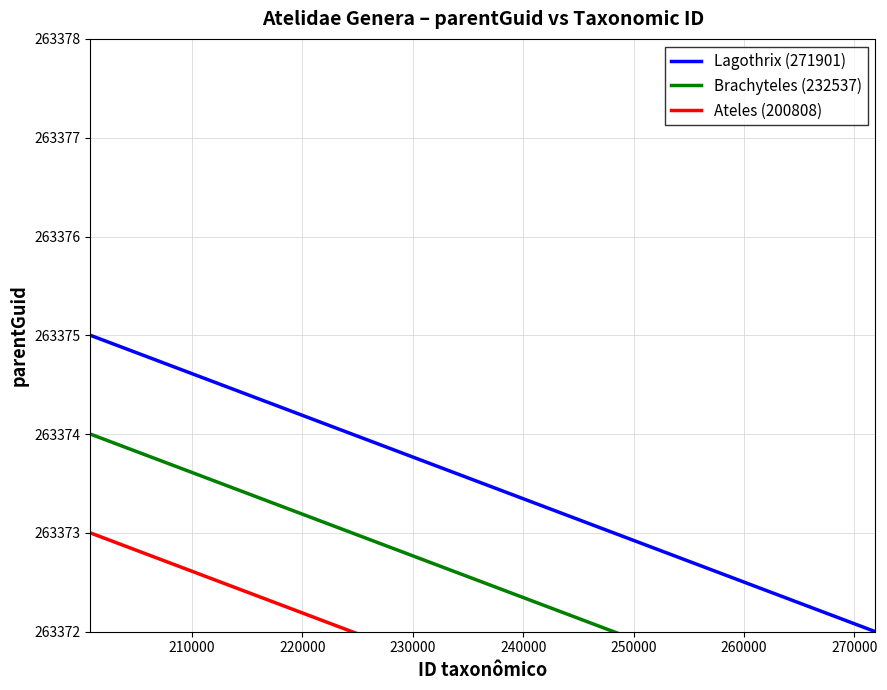

Is it true that Lagothrix (271901) equals 398988.8 at 260000?

False